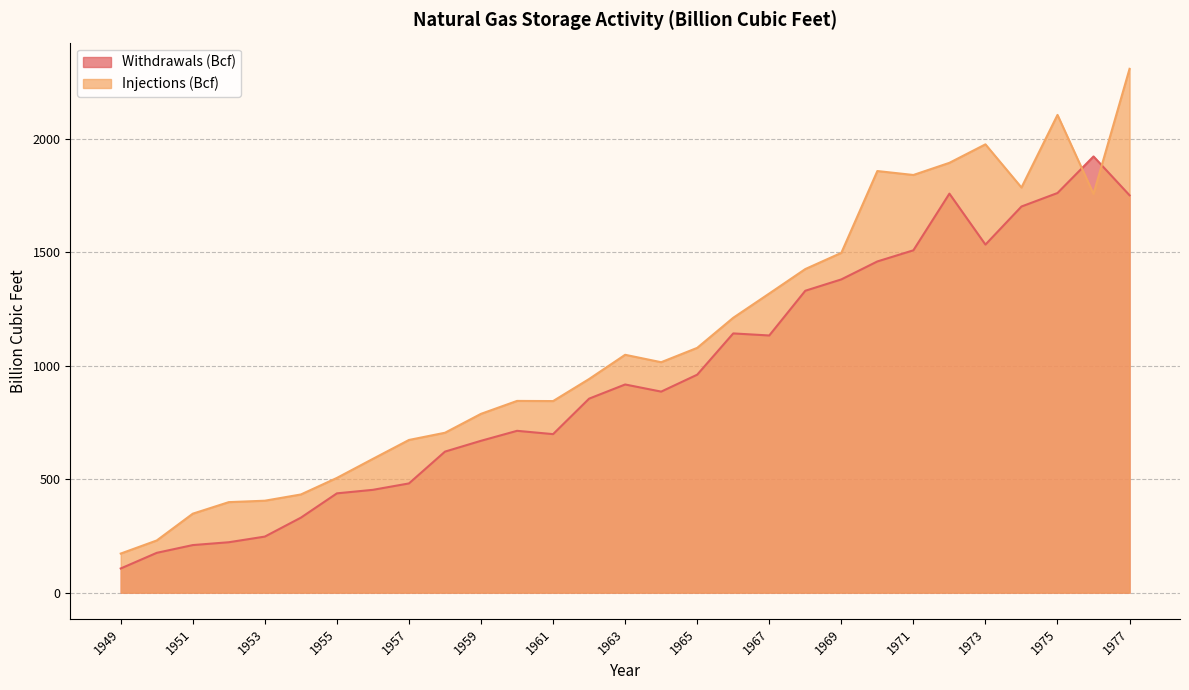

Where do Injections (Bcf) and Withdrawals (Bcf) first cross each other?

1975 and 1976